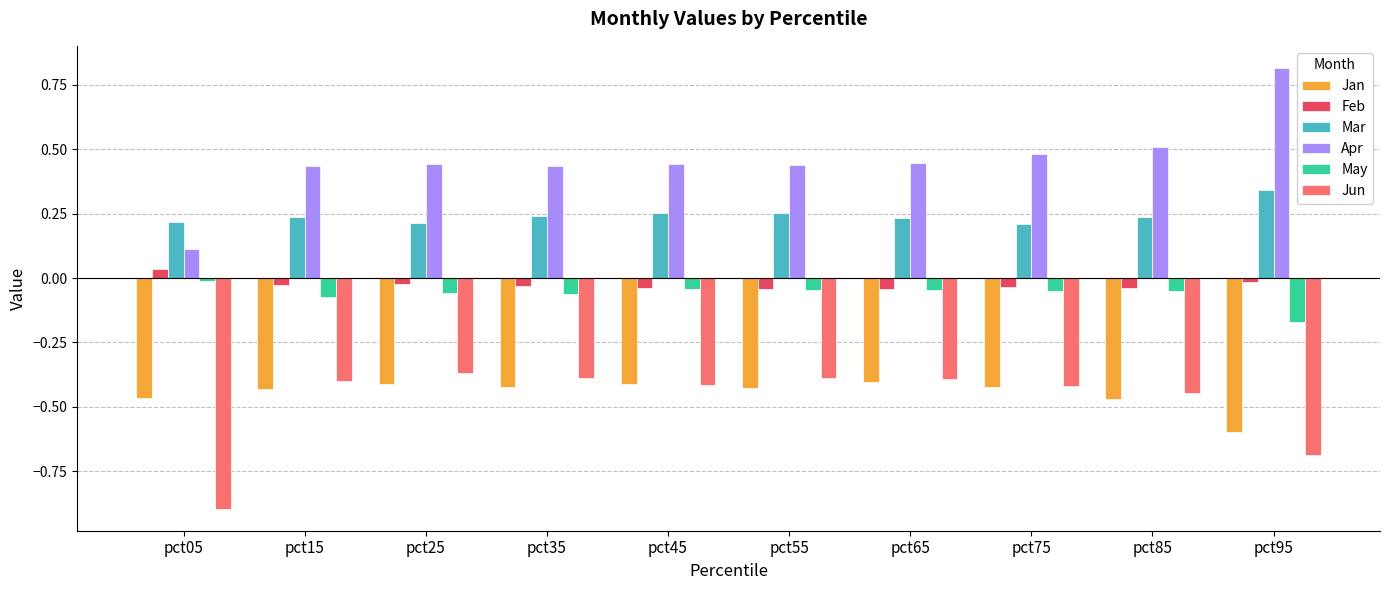

How many bars are there in total?

60